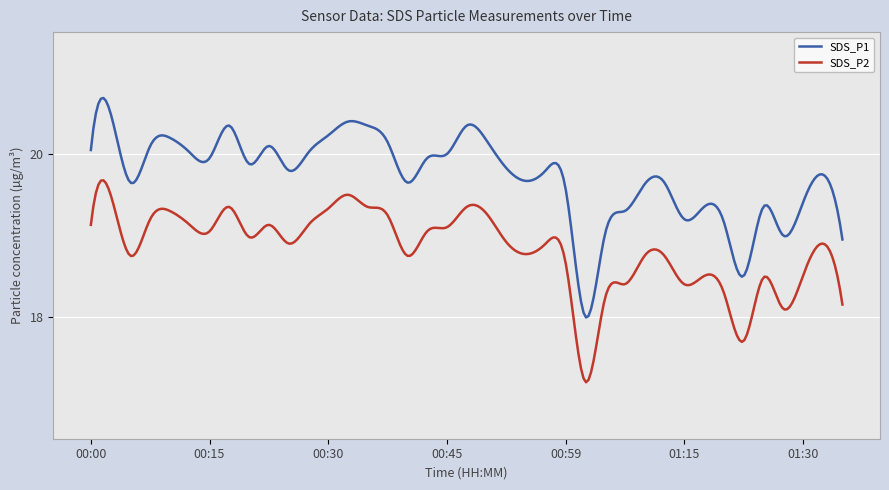

Rank the series by their average value, from lowest to highest.

SDS_P2, SDS_P1